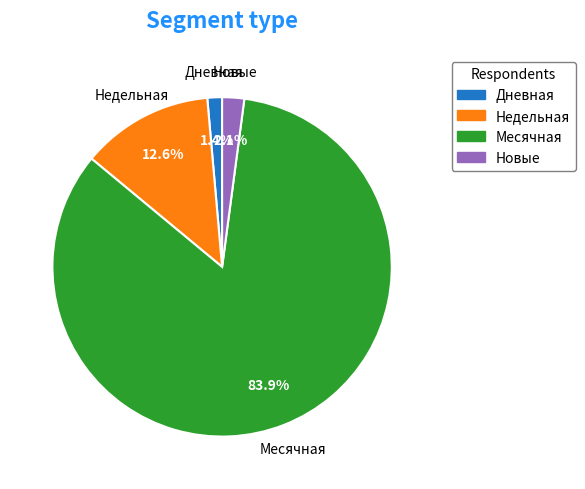

Count the number of slices in the pie.

4